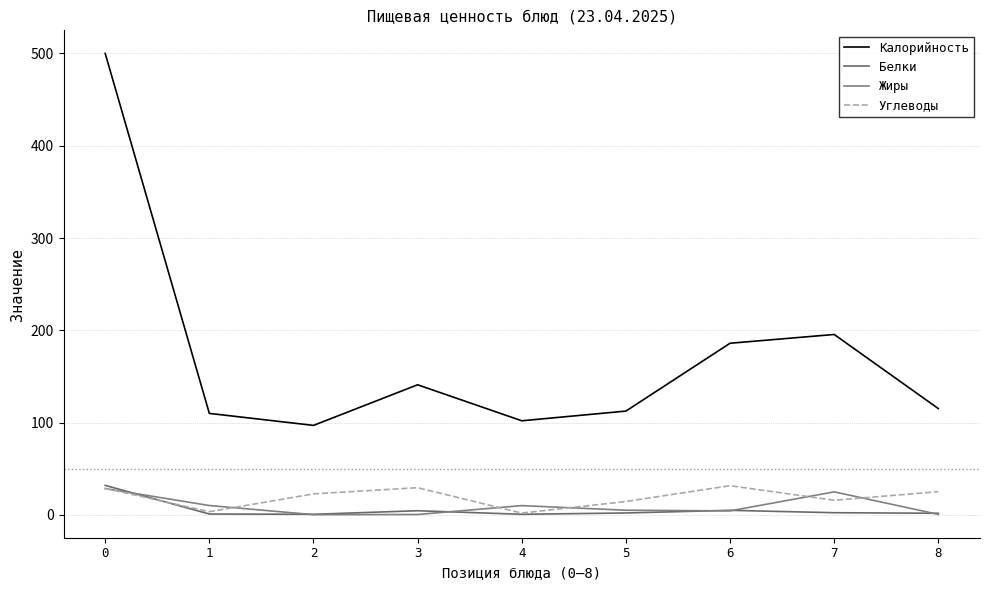

Which series has the largest total across all categories?

Калорийность